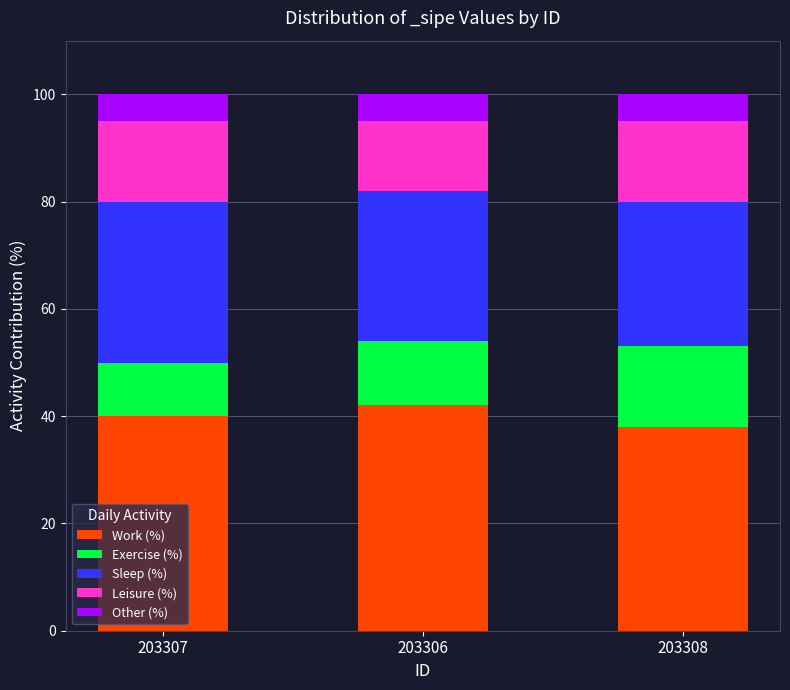

What is the difference between the maximum and minimum values in the Work (%) series?

4